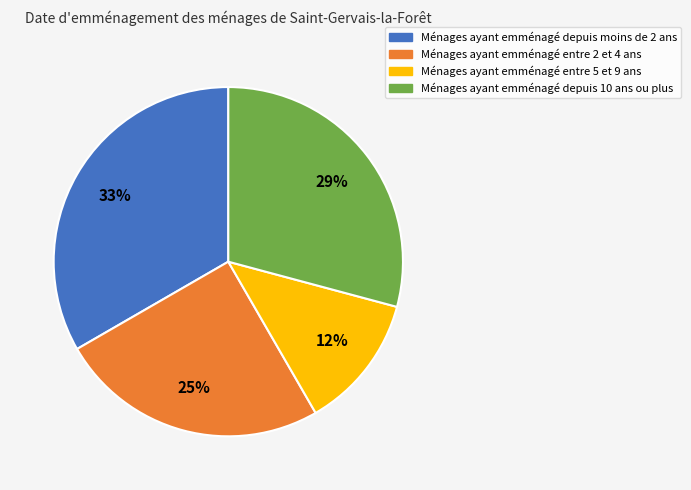

To the nearest percent, what is the average slice percentage?

25%